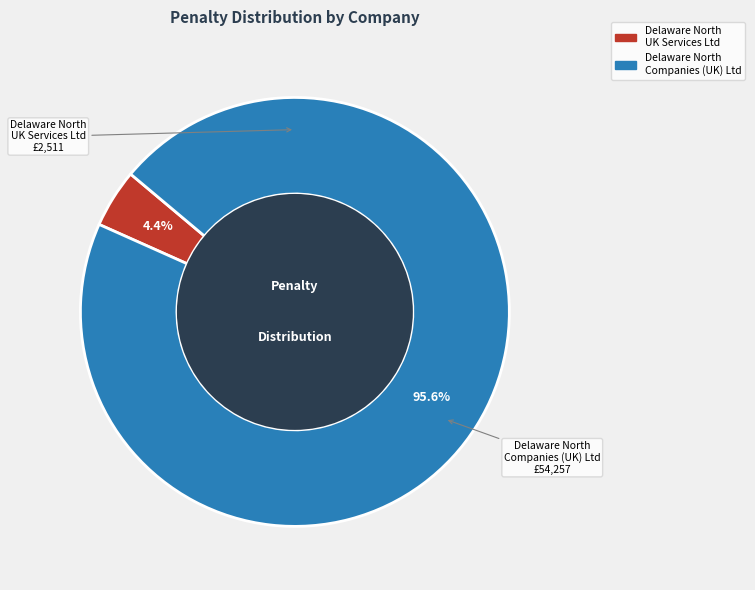

Does any single category account for the majority?

Yes